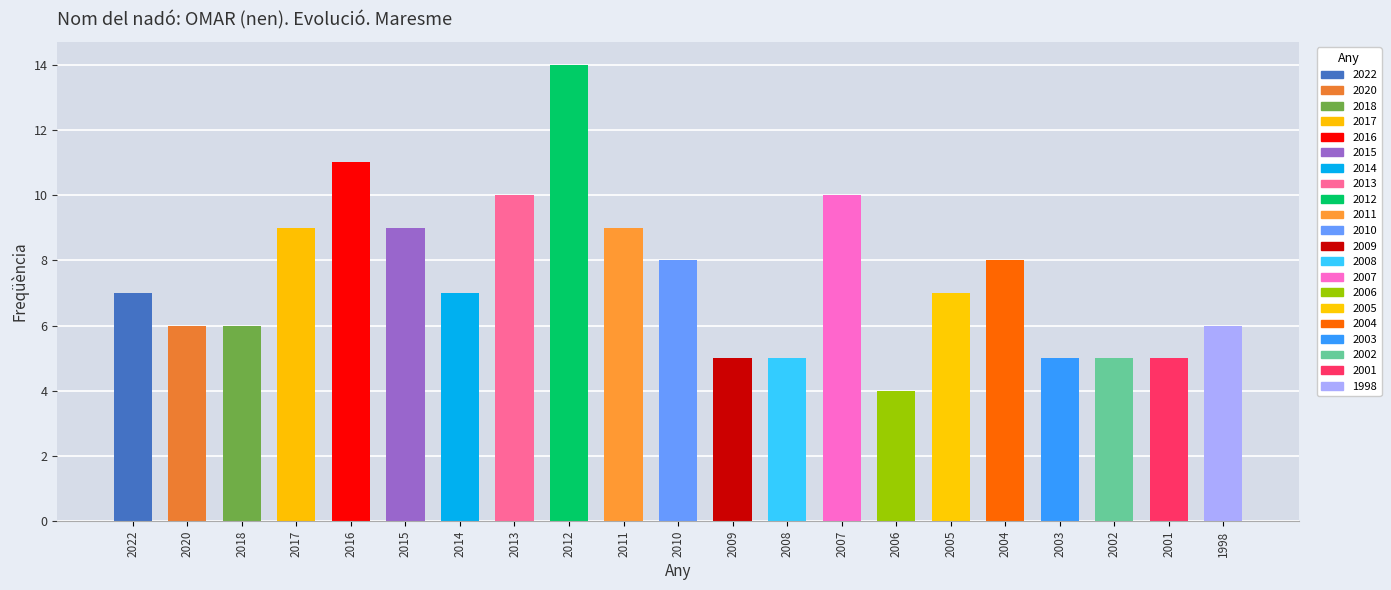

How many series are shown in this chart?

1